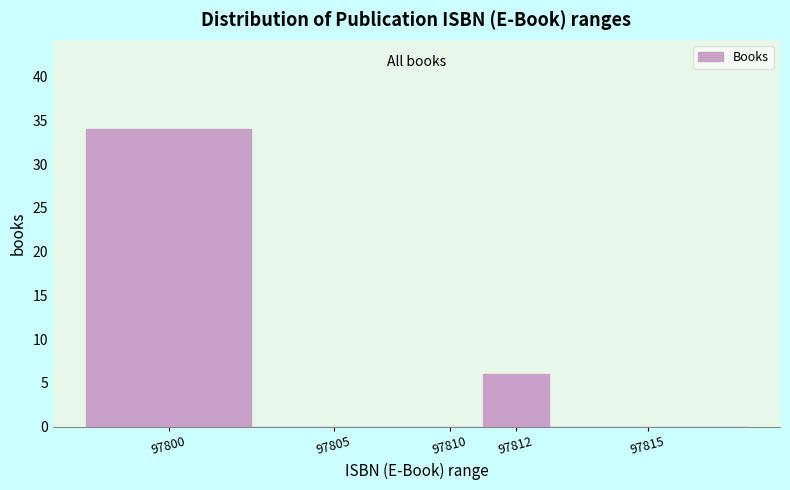

Reading left to right, extract all data points from this chart.

97800=34	97805=0	97810=0	97812=6	97815=0